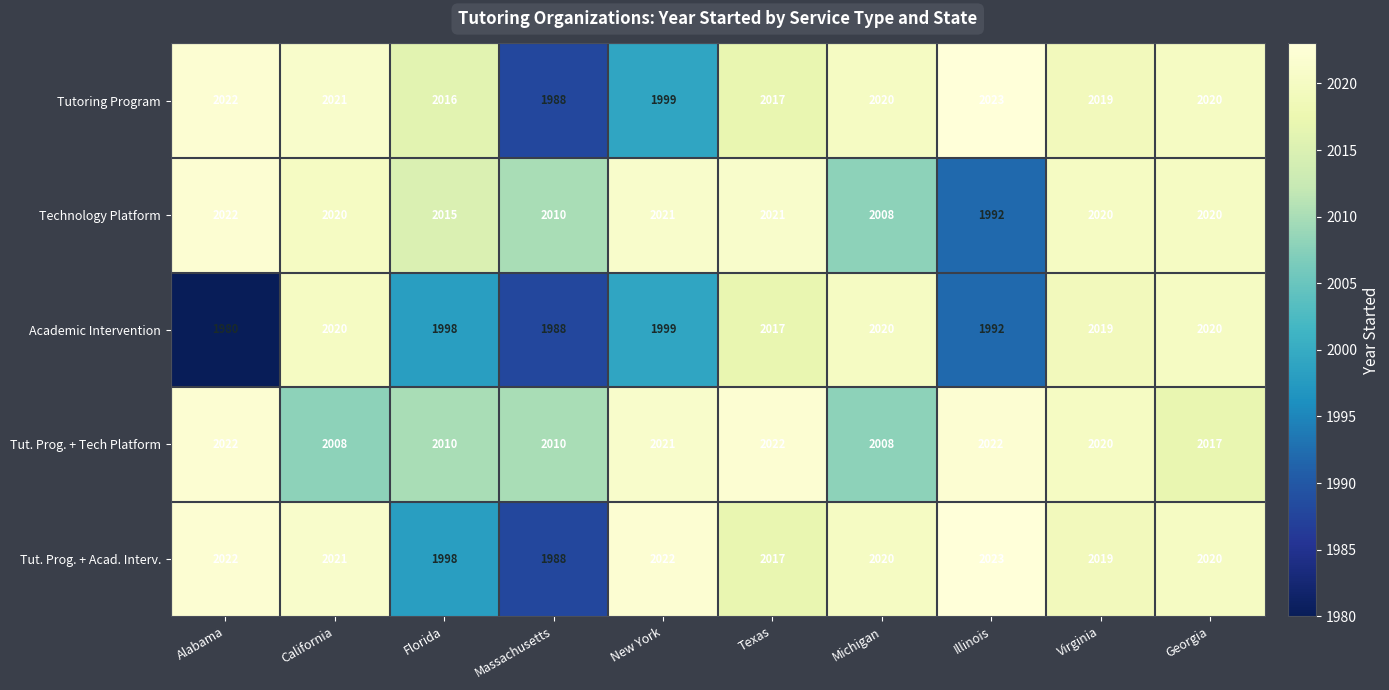

True or false: Tut. Prog. + Tech Platform has a value of 991 at California.

False